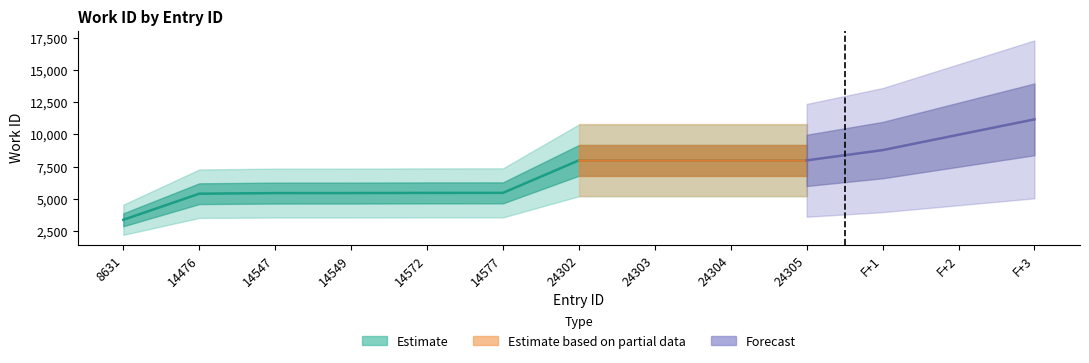

What is the value of the 4th point from the left?

5438